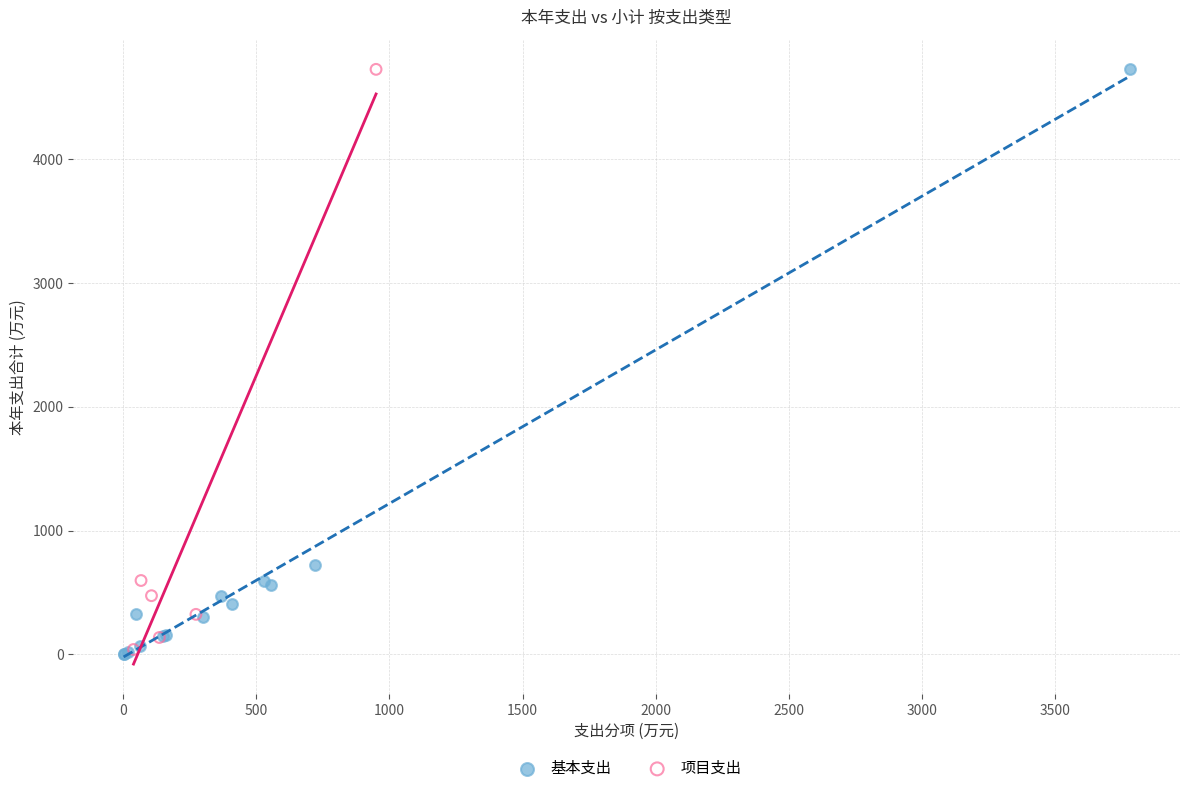

Which series has the largest Y range (max minus min)?

基本支出